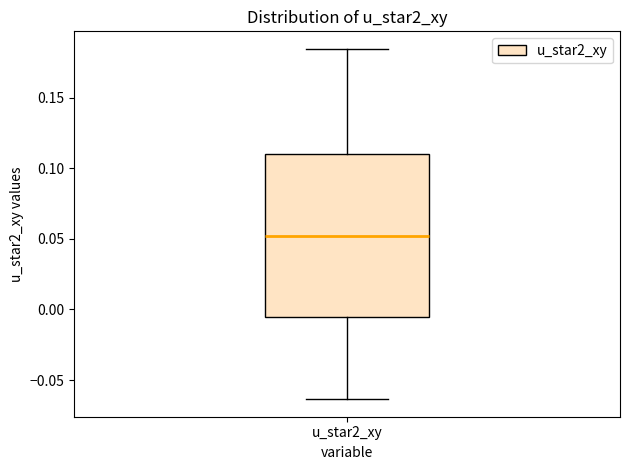

Where does the lower whisker of the box for u_star2_xy end on the y-axis? The values are not printed on the chart, so give them approximately, as read against the axis.

-0.065